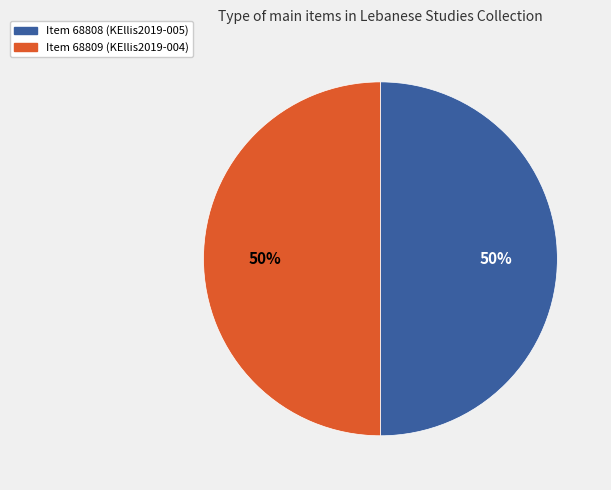

To the nearest percent, what is the average slice percentage?

50%